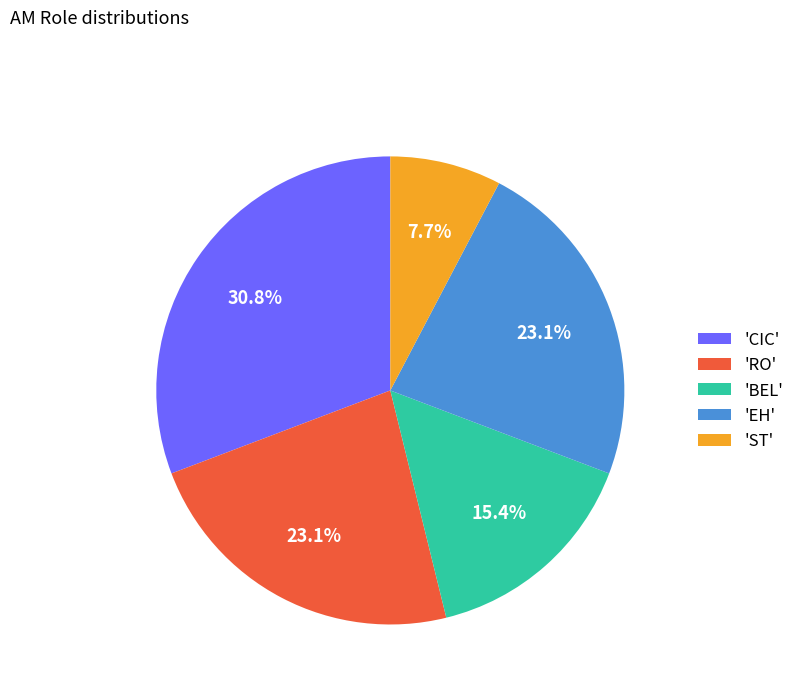

How many segments does this pie chart have?

5